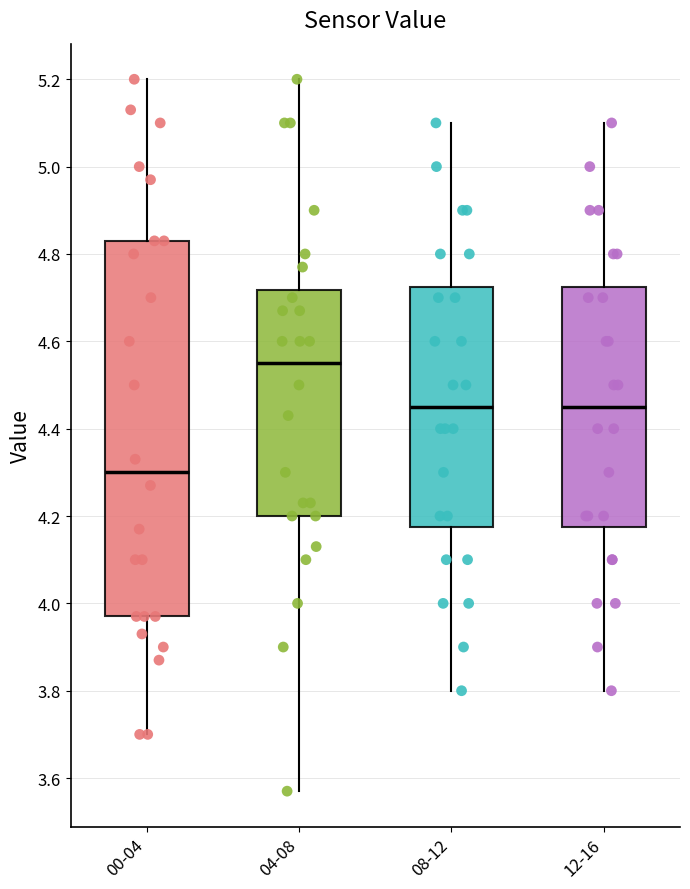

Comparing the boxes themselves (not the whiskers), which one is the tallest?

00-04